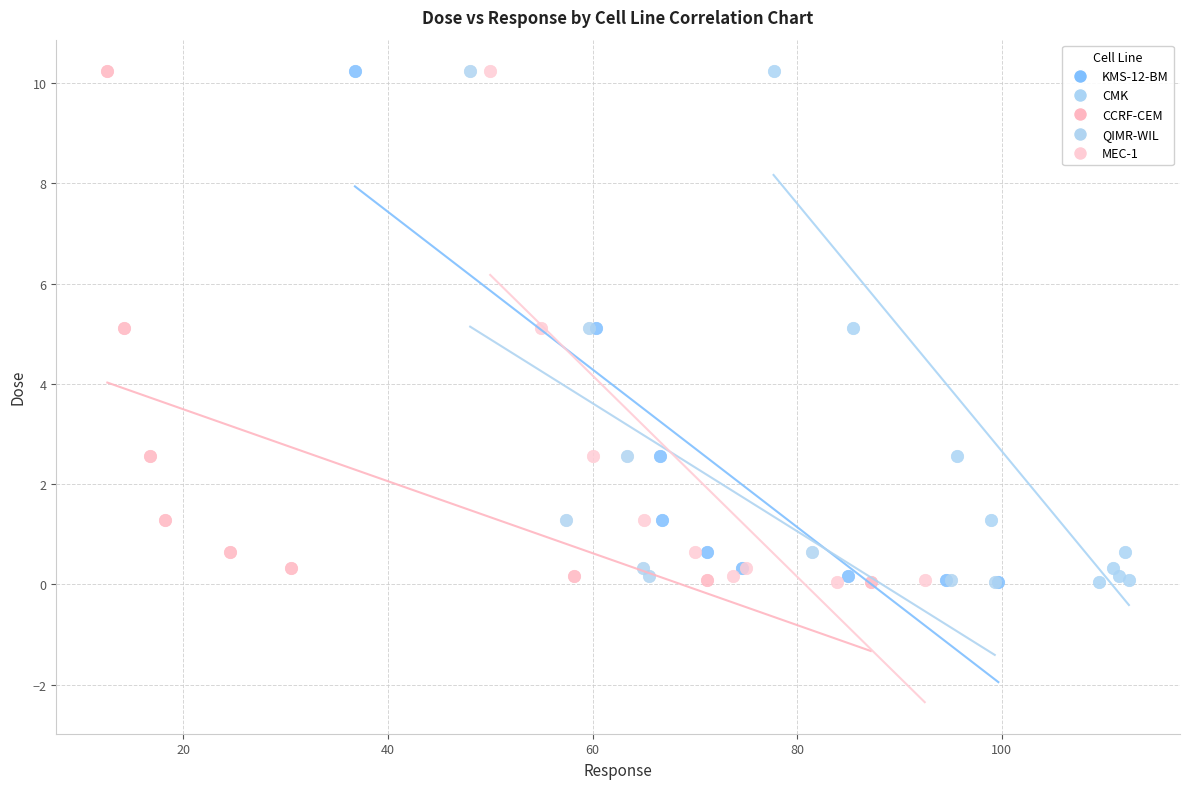

What are all the series names shown in the legend?

KMS-12-BM, CMK, CCRF-CEM, QIMR-WIL, MEC-1